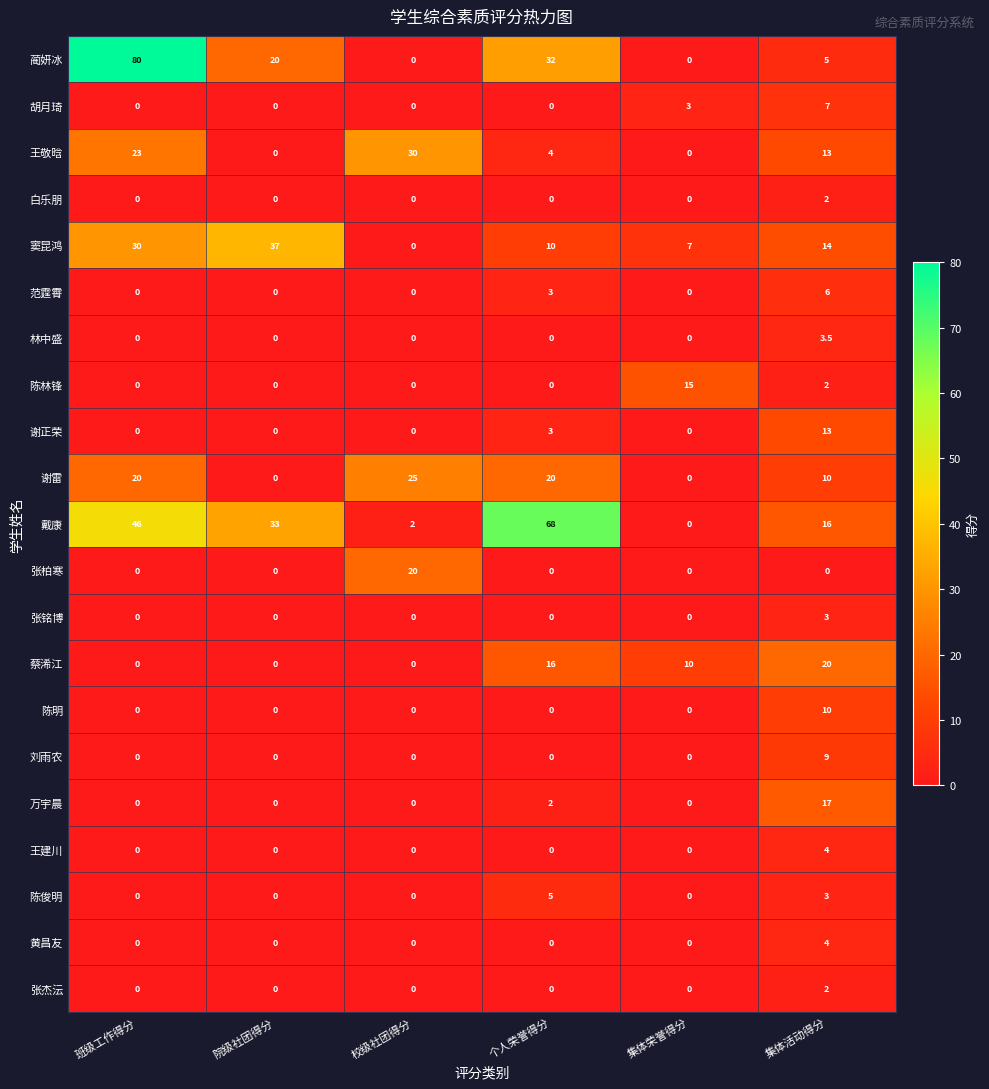

How many data points does each series have?

6